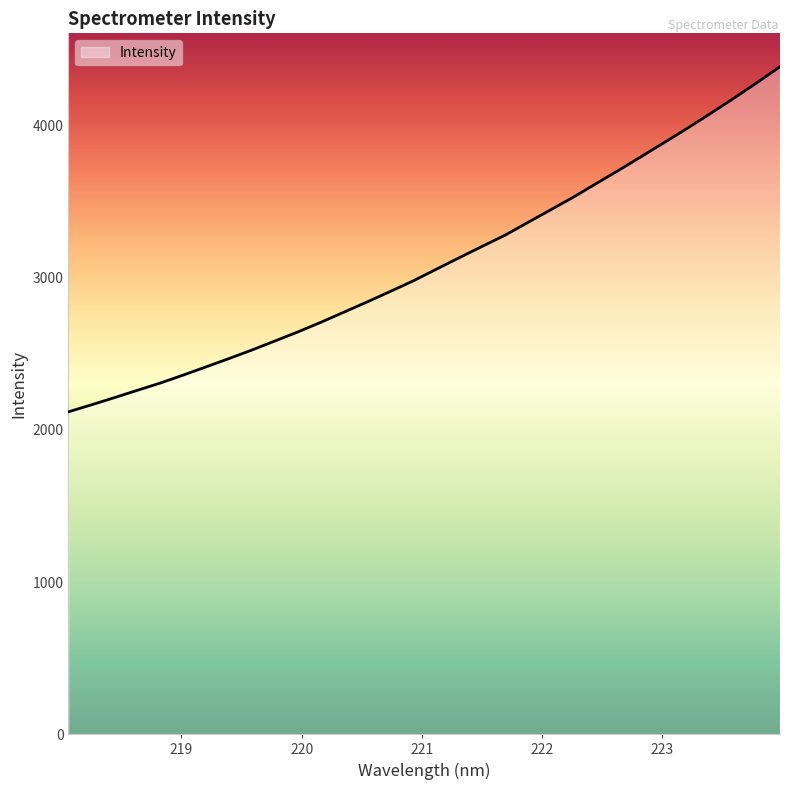

How many categories are shown in the chart?

32